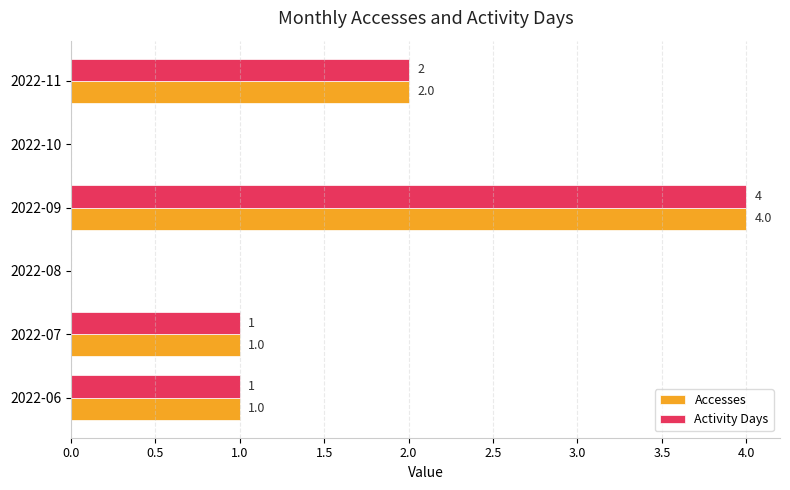

At which label is Accesses closest to 2?

2022-11